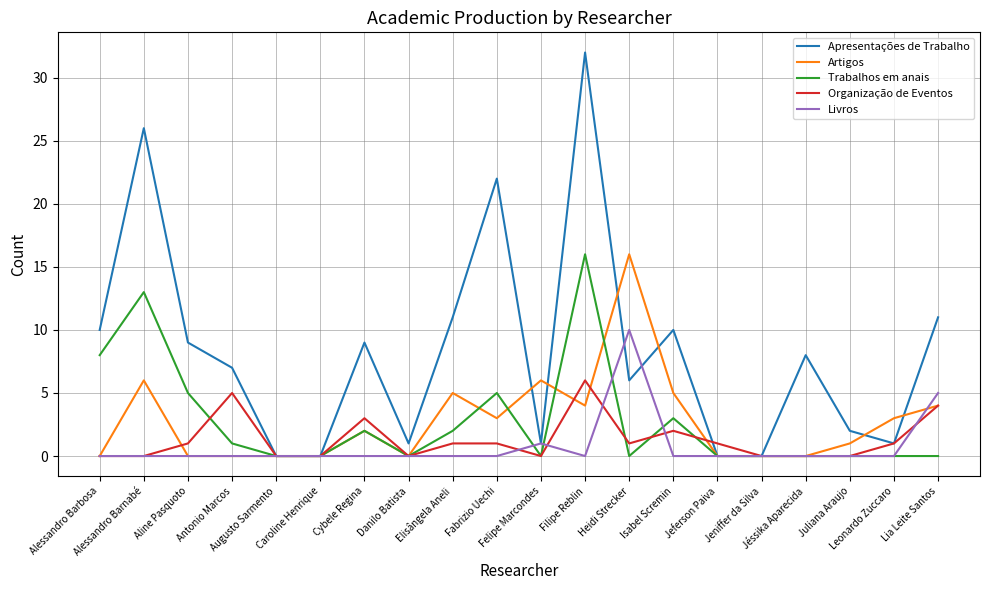

What is the total value across all series at Leonardo Zuccaro?

5